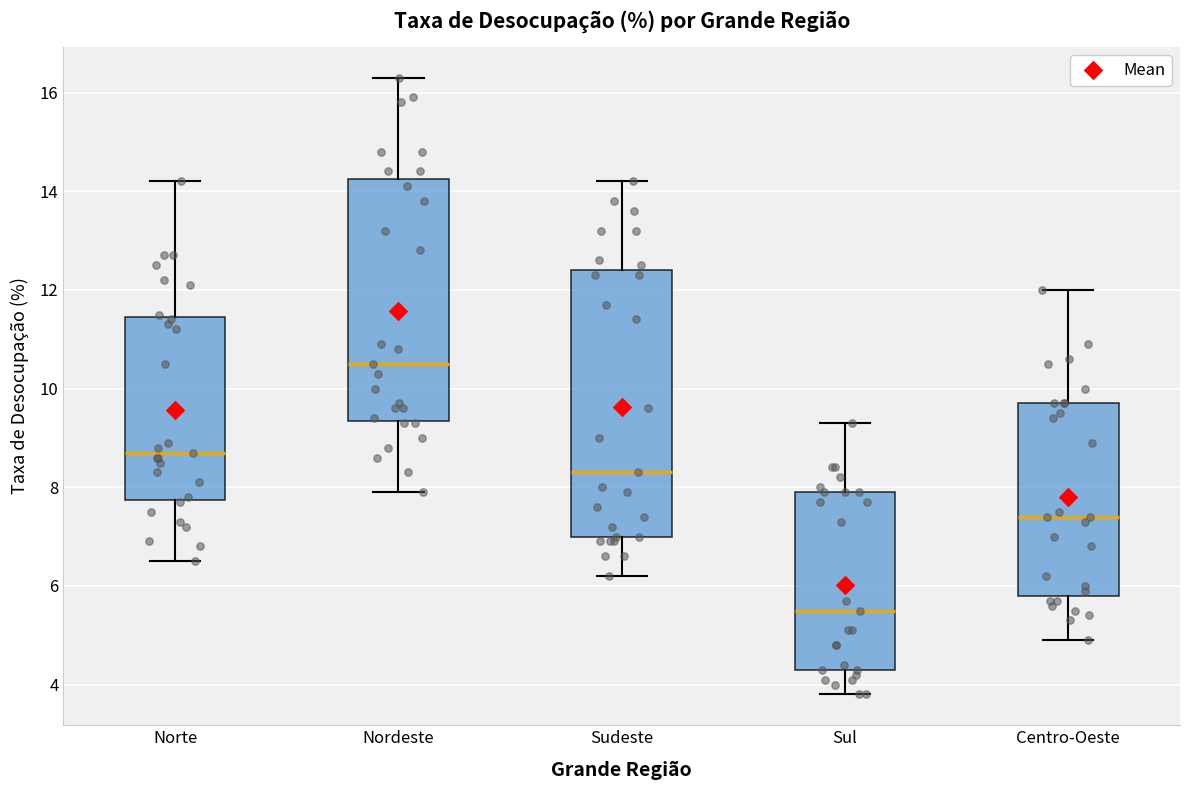

Which box is the tallest, from its lower edge to its upper edge?

Sudeste